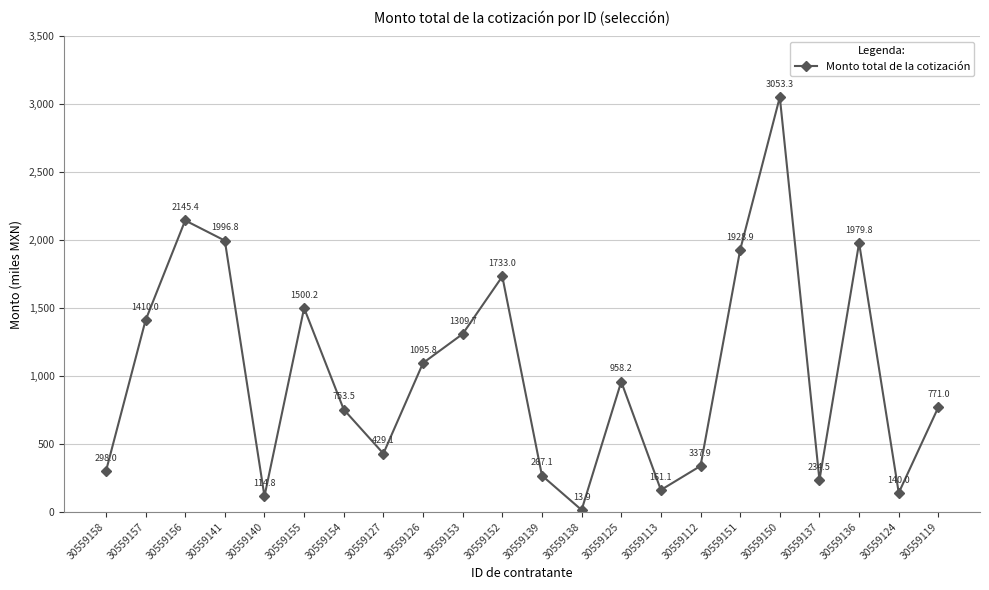

Is it true that the value at 30559141 is 1996849.1?

True